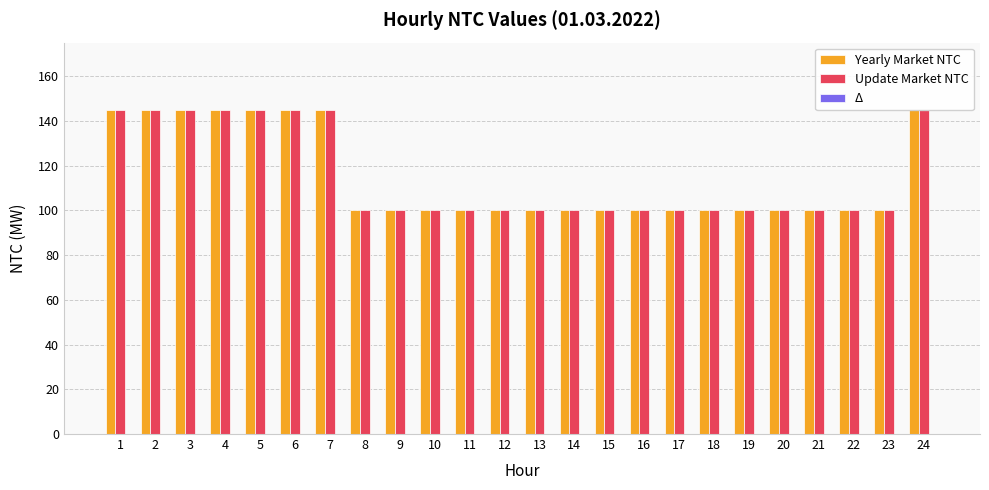

What are all the series names shown in the legend?

Yearly Market NTC, Update Market NTC, Δ